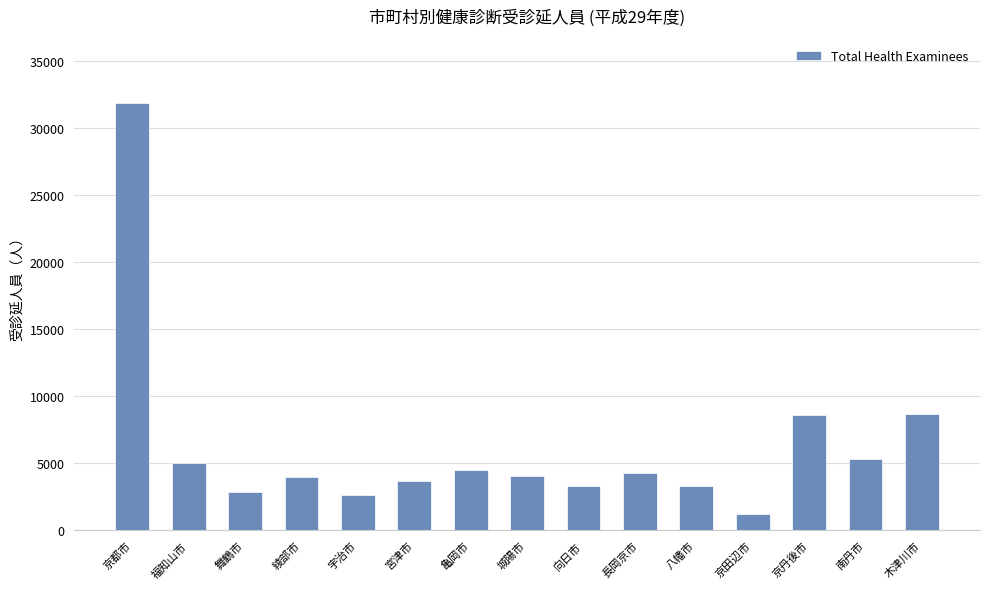

What is the sum of the values at 向日市 and 舞鶴市?

6204